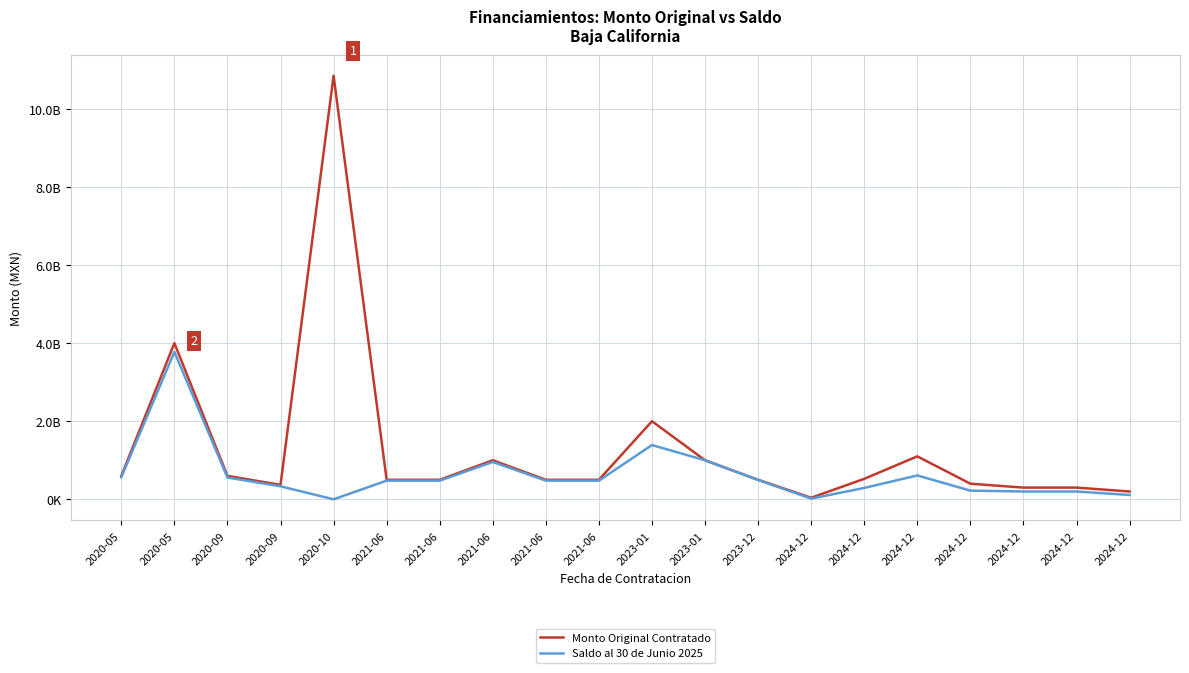

Which series has the widest spread of values?

Monto Original Contratado